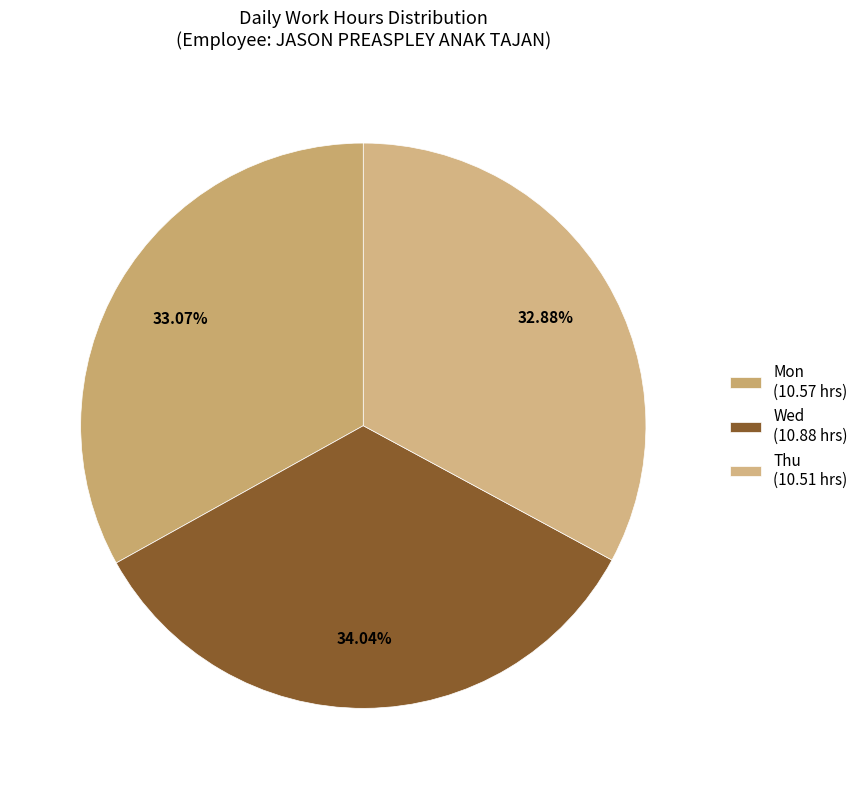

How many slices are in this pie chart?

3